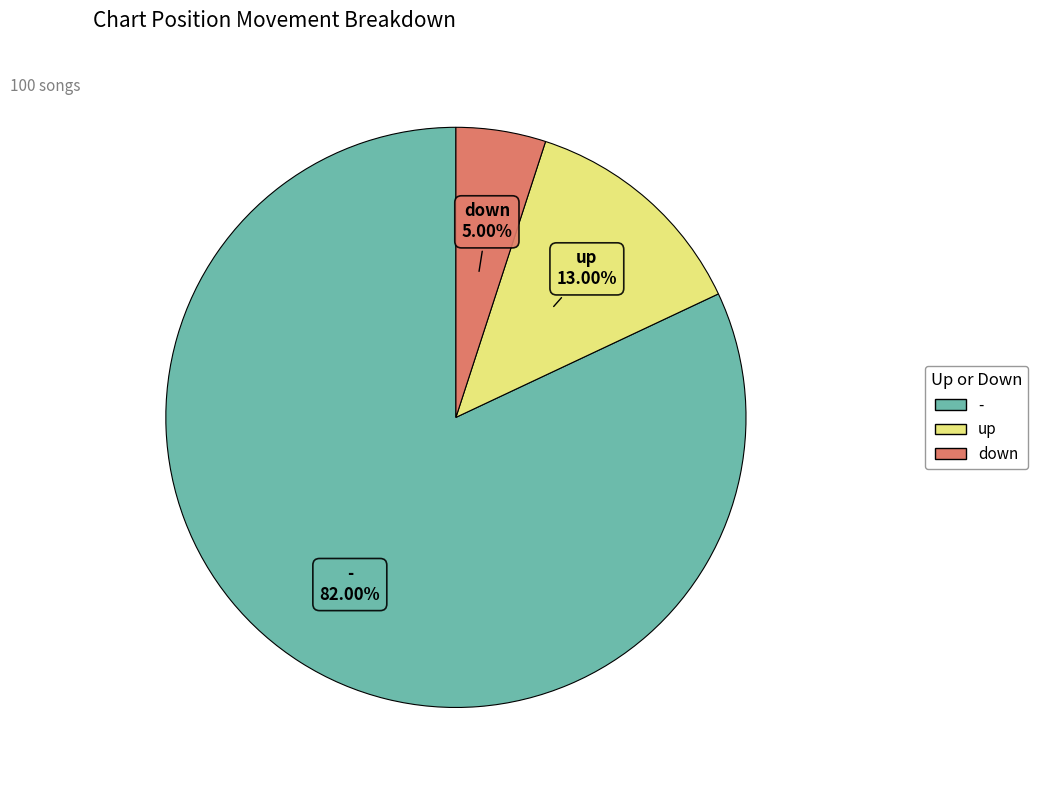

How many slices are in this pie chart?

3